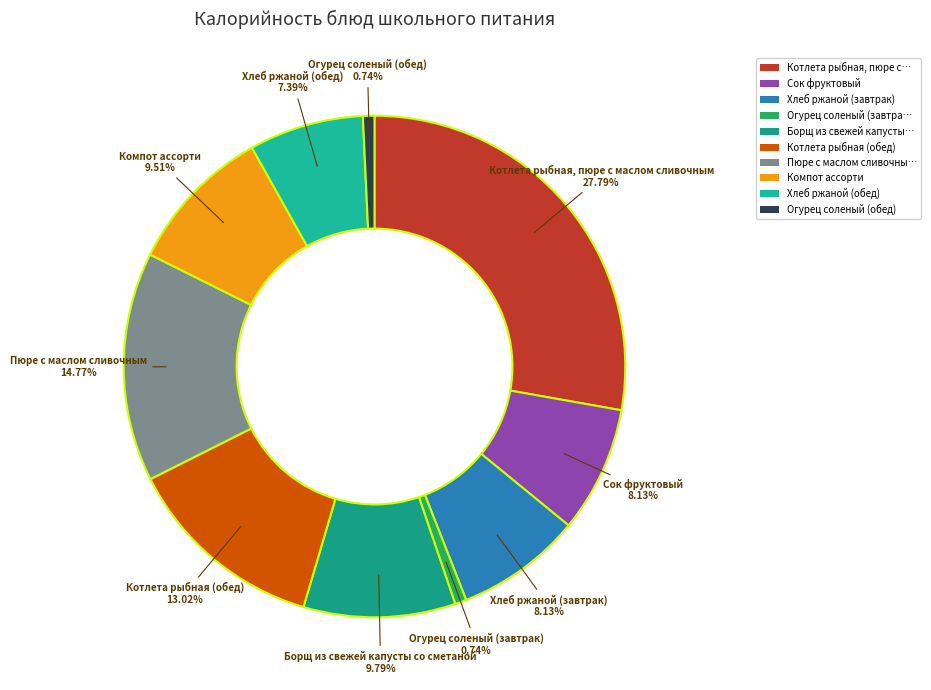

Which category has the smallest portion of the pie?

Огурец соленый (завтрак)